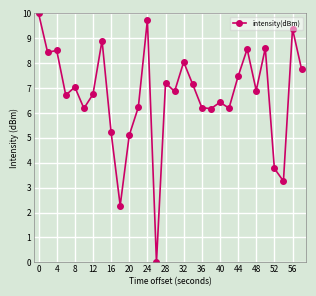

What is the value of the 8th point from the left?

8.9